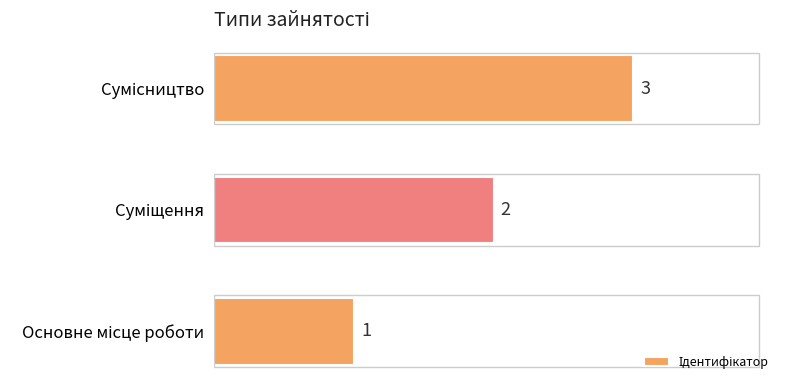

What is the sum of all values?

6